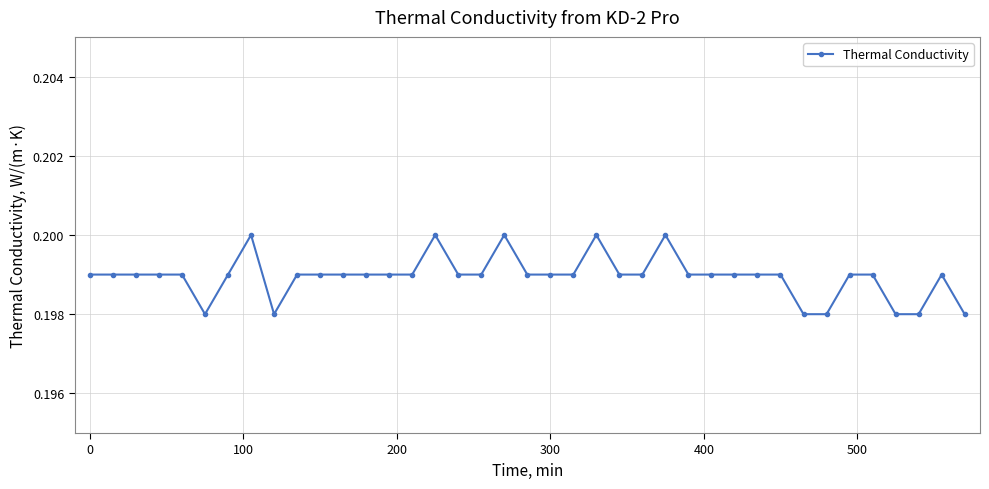

True or false: there are more than 0 points higher than both neighbors.

True